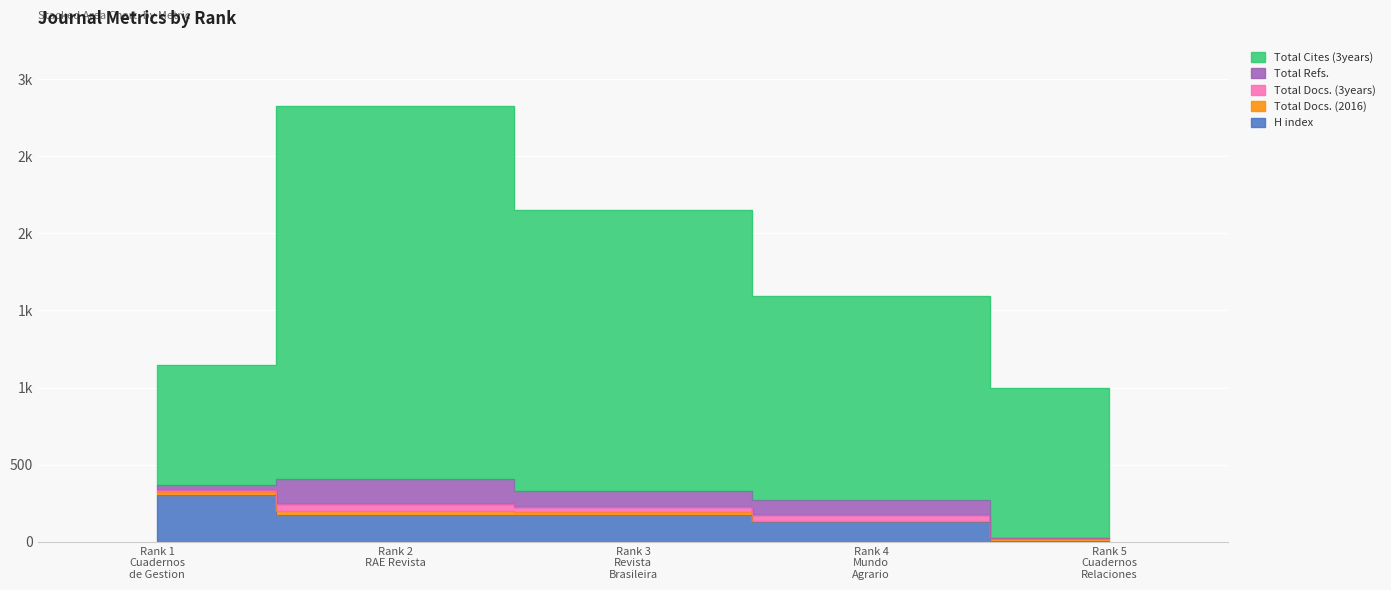

How many data points in Total Docs. (2016) are above 19?

2